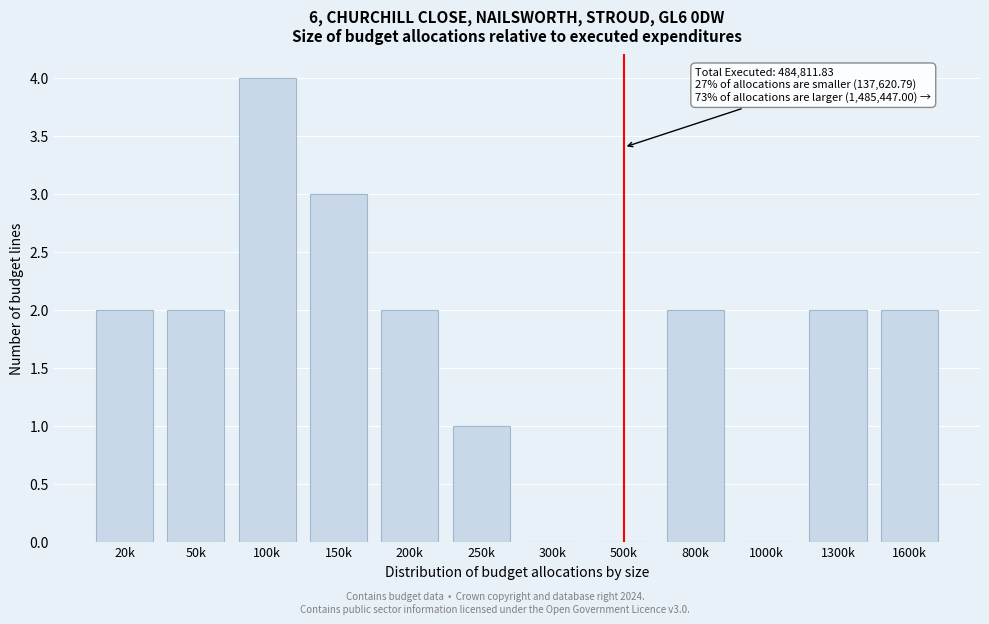

Reading right to left, list all the values displayed in this chart.

1600k=2	1300k=2	1000k=0	800k=2	500k=0	300k=0	250k=1	200k=2	150k=3	100k=4	50k=2	20k=2